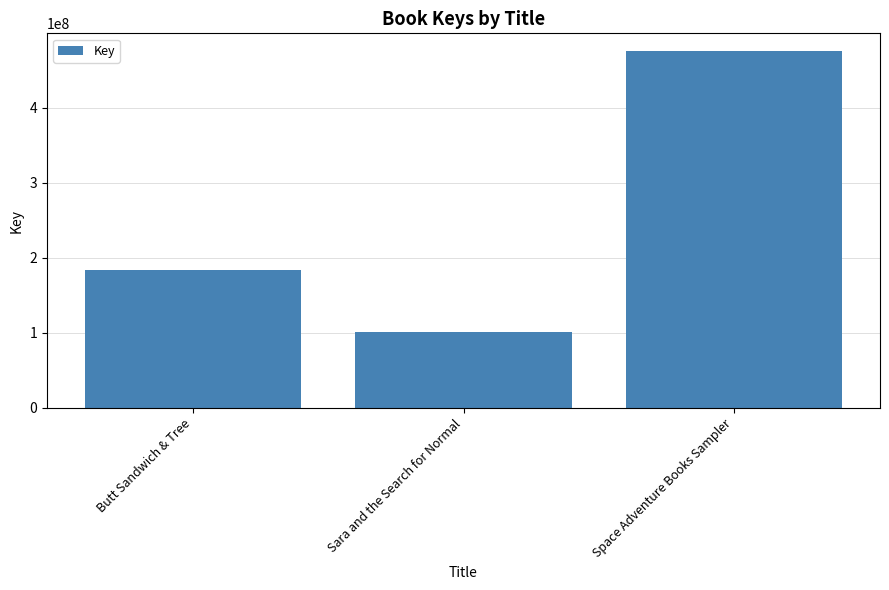

How many bars are there in total?

3